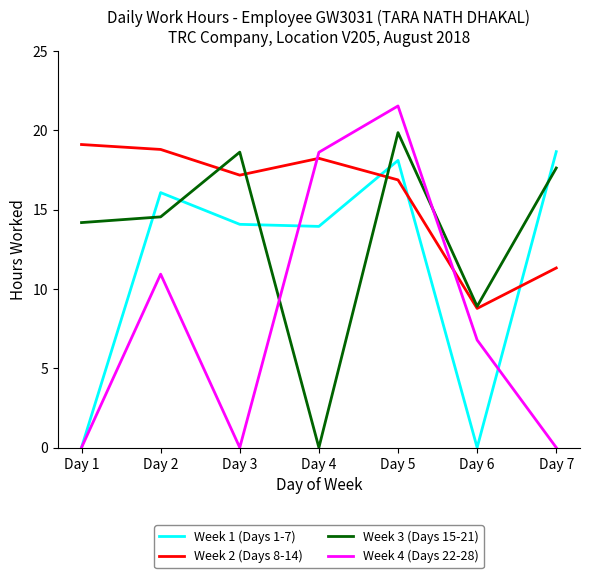

Which series changed the most between Day 3 and Day 6?

Week 1 (Days 1-7)